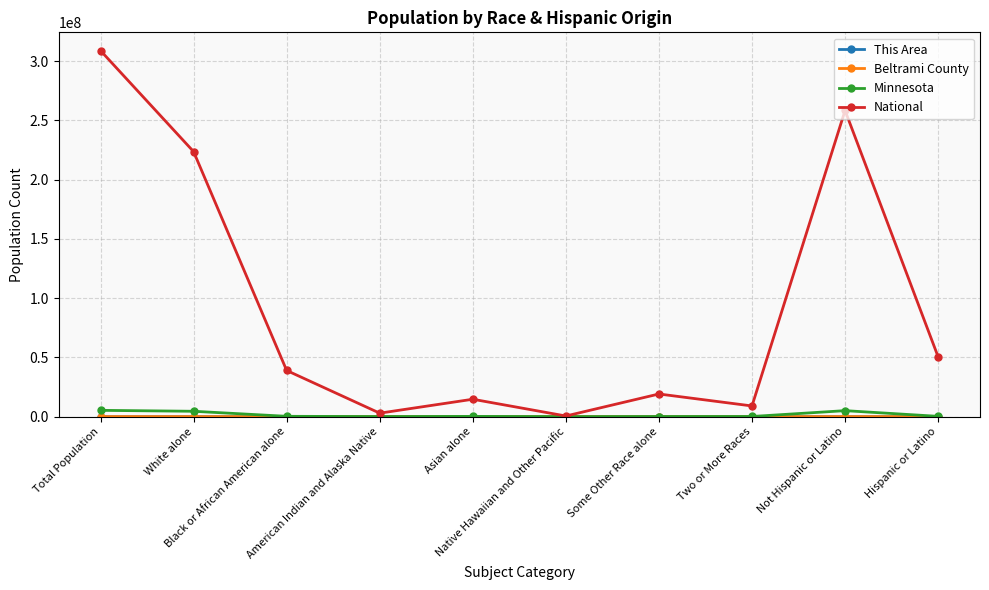

What is the difference between the Minnesota values at American Indian and Alaska Native and Hispanic or Latino?

189342